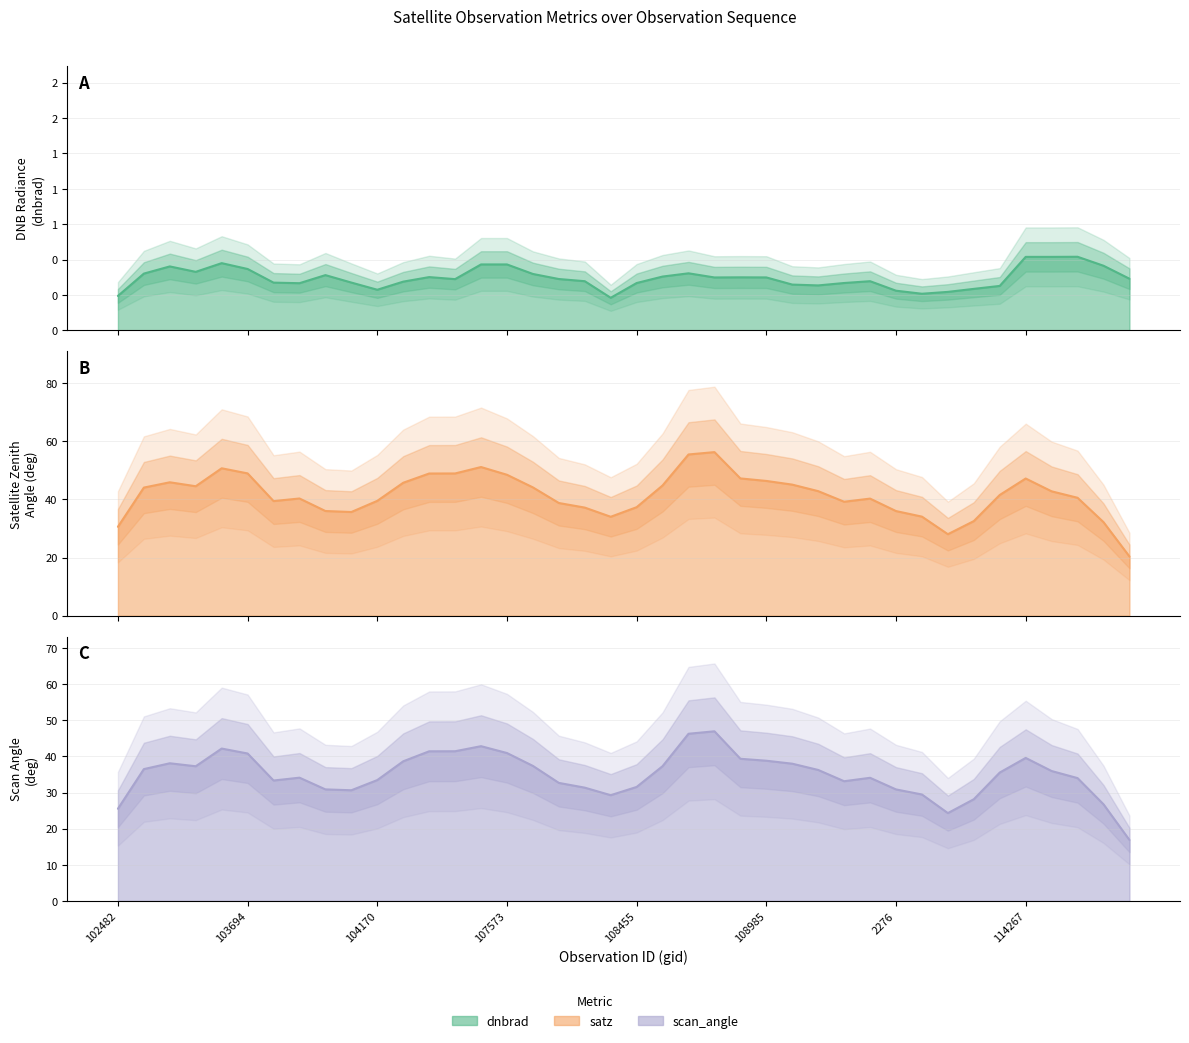

At which label does dnbrad reach its peak?

114496